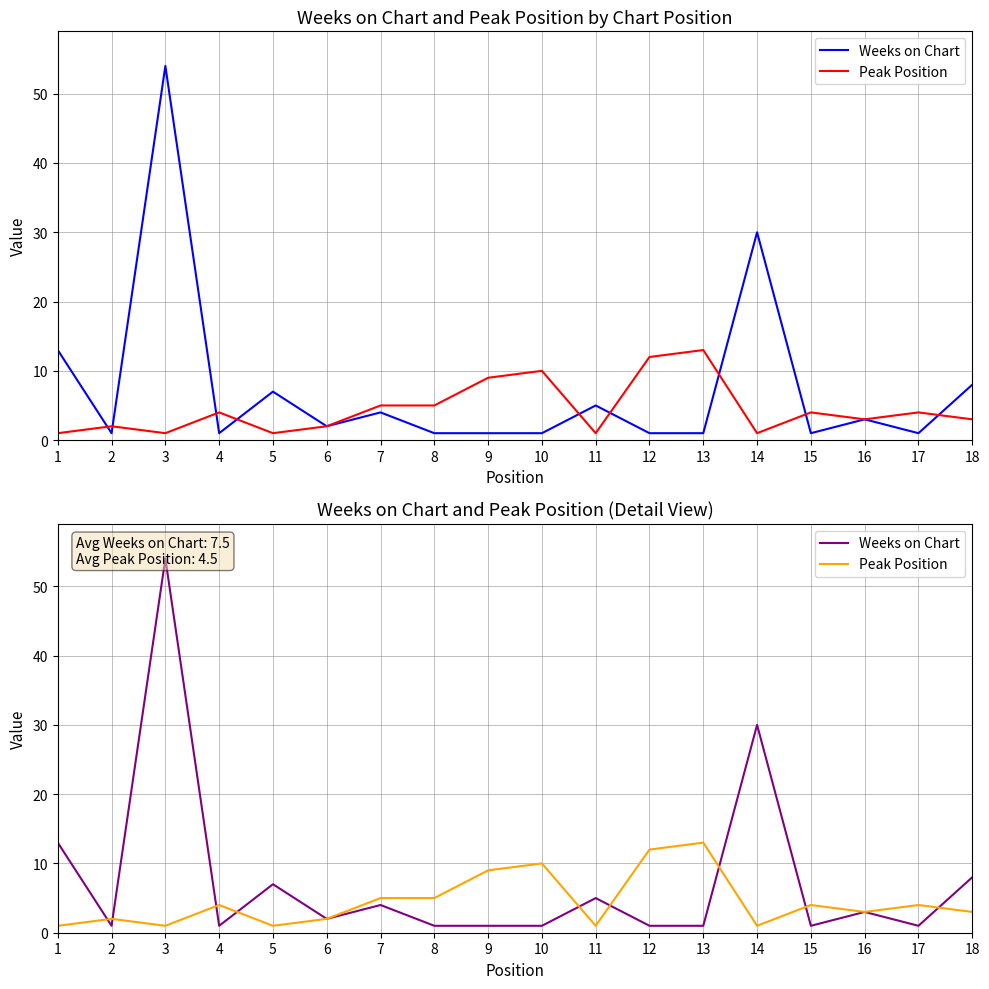

How many intersections are there between Weeks on Chart and Peak Position?

9